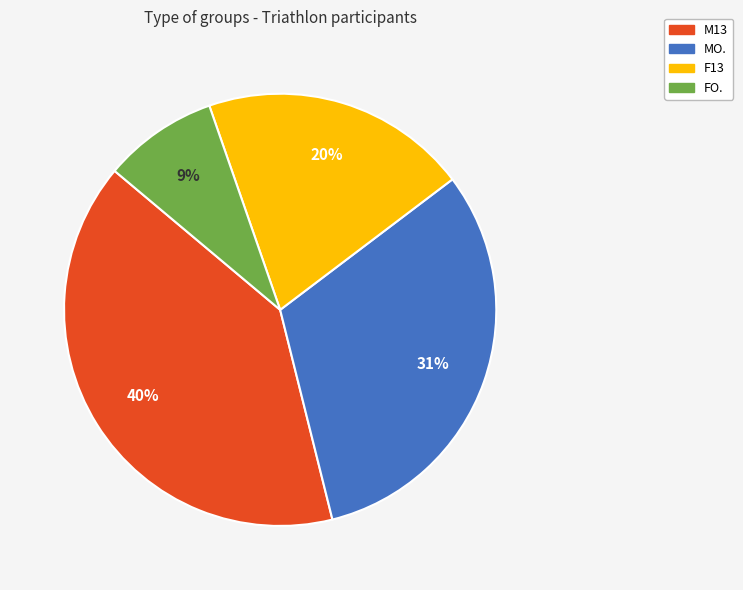

Rank the categories by value from highest to lowest.

M13, MO., F13, FO.